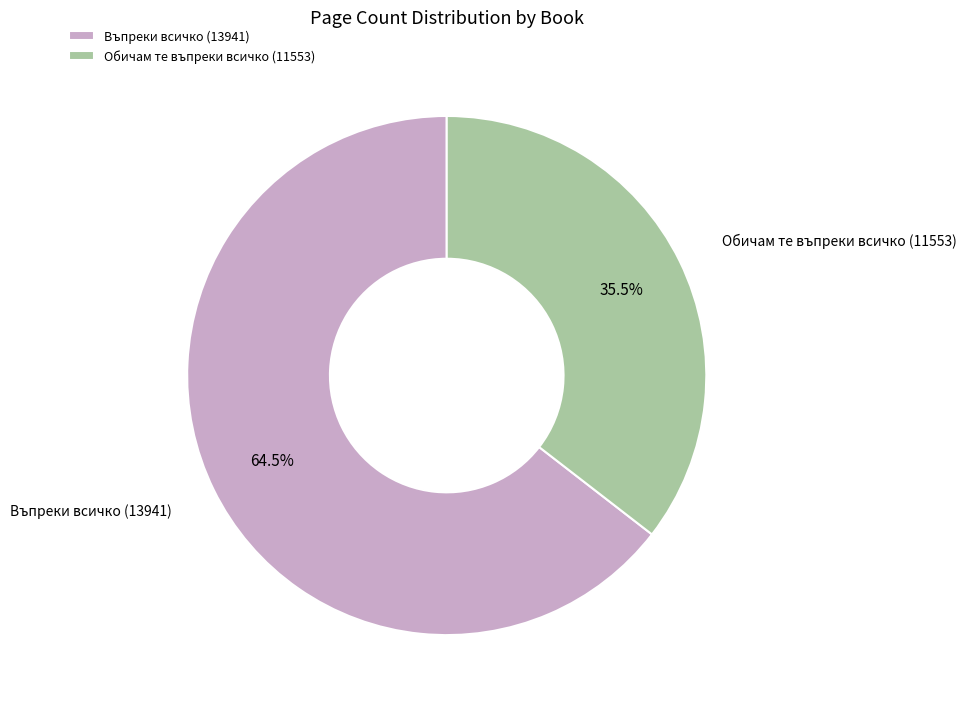

Rank the categories by value from highest to lowest.

Въпреки всичко (13941), Обичам те въпреки всичко (11553)